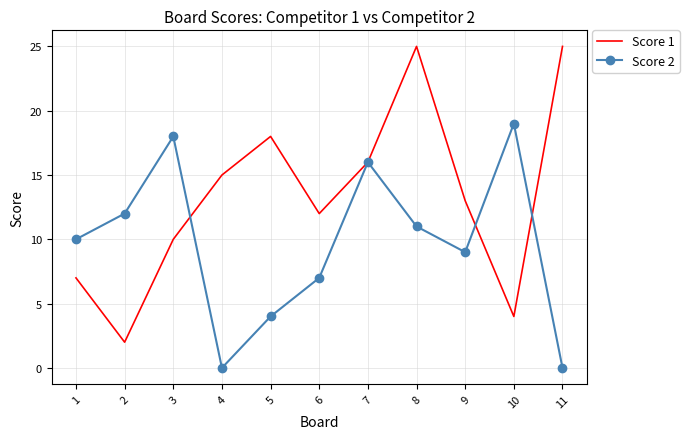

What is the maximum value for Score 1?

25